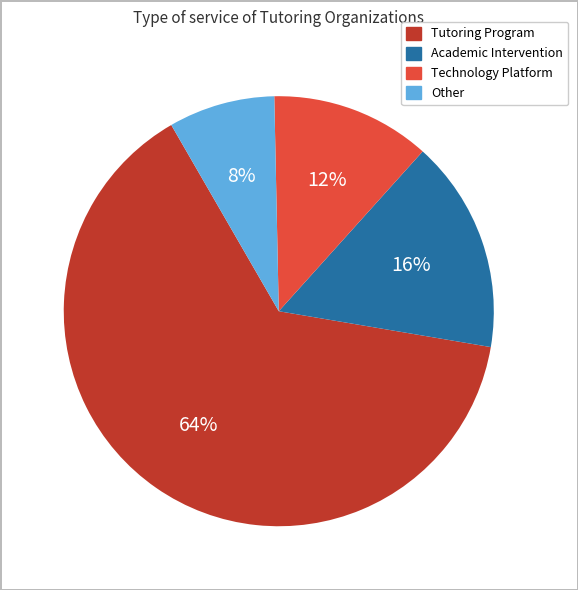

The Tutoring Program slice represents 50% of the pie. True or false?

False